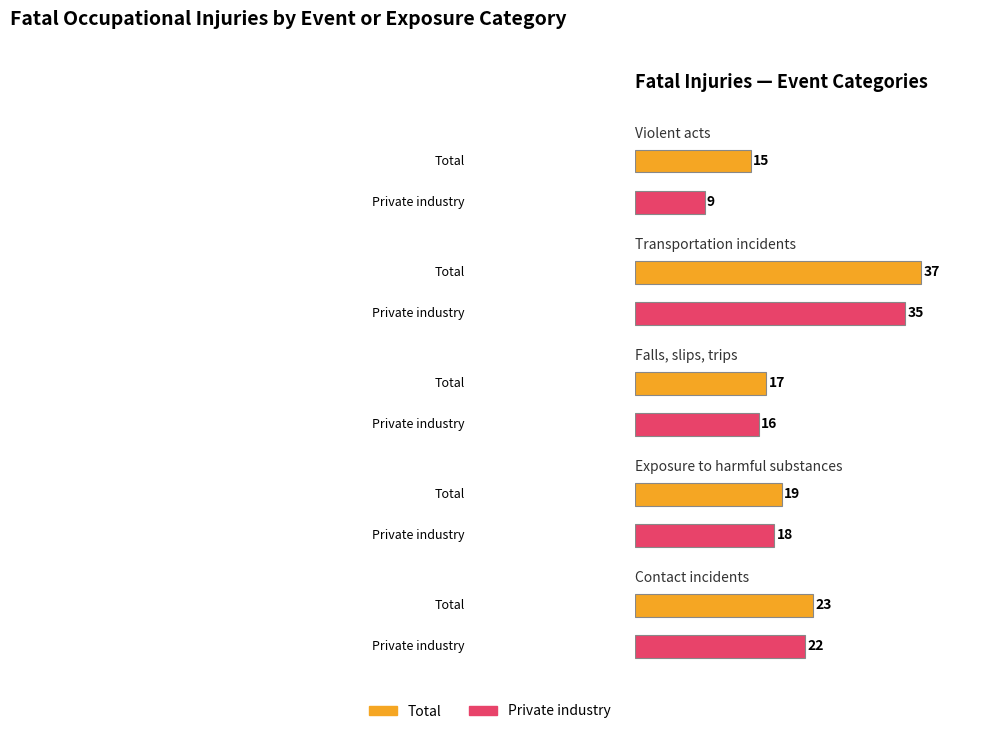

Where does the Total series first go above 19?

1